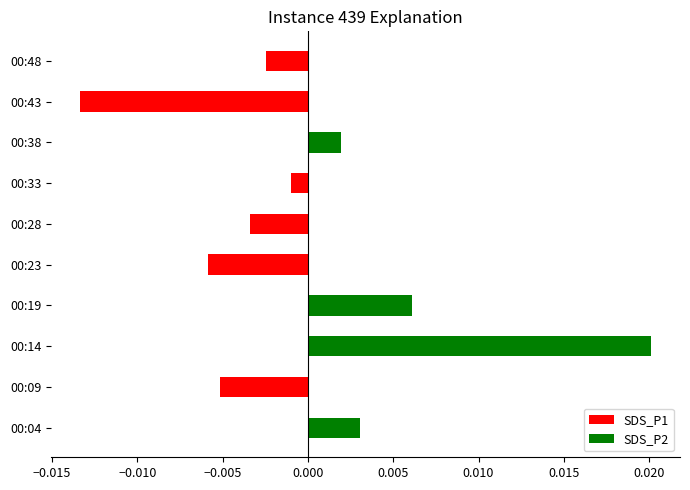

Are the bars horizontal?

Yes